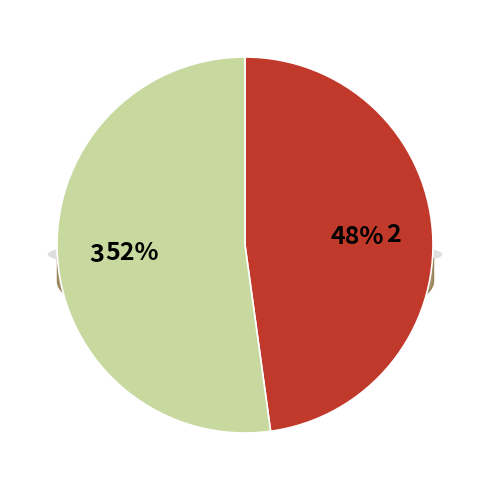

What is the total percentage of Nord / Nord-Ouest / Est and Sud / Sud-Est / Sud-Ouest?

100.0%